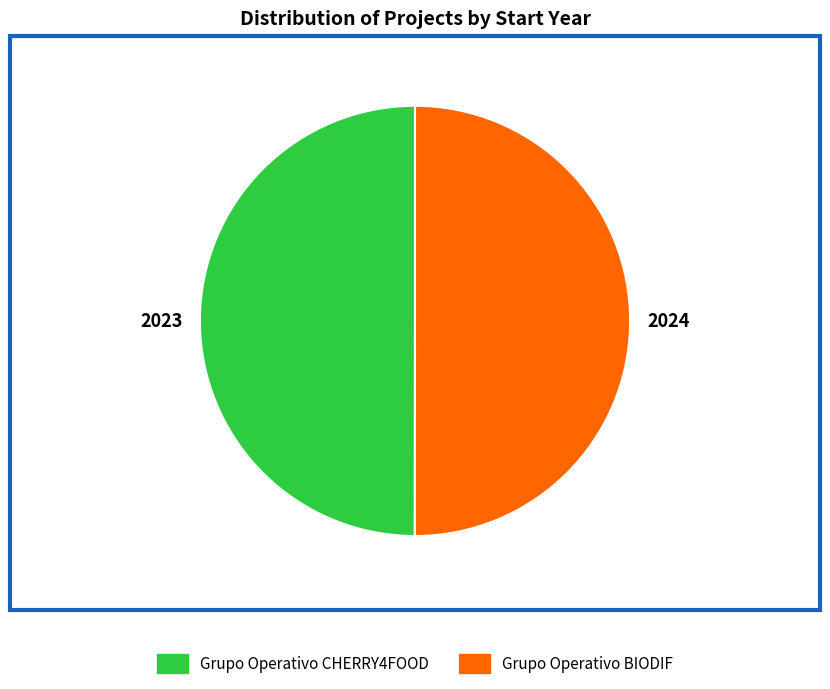

True or false: Grupo Operativo CHERRY4FOOD accounts for 45% of the total.

False